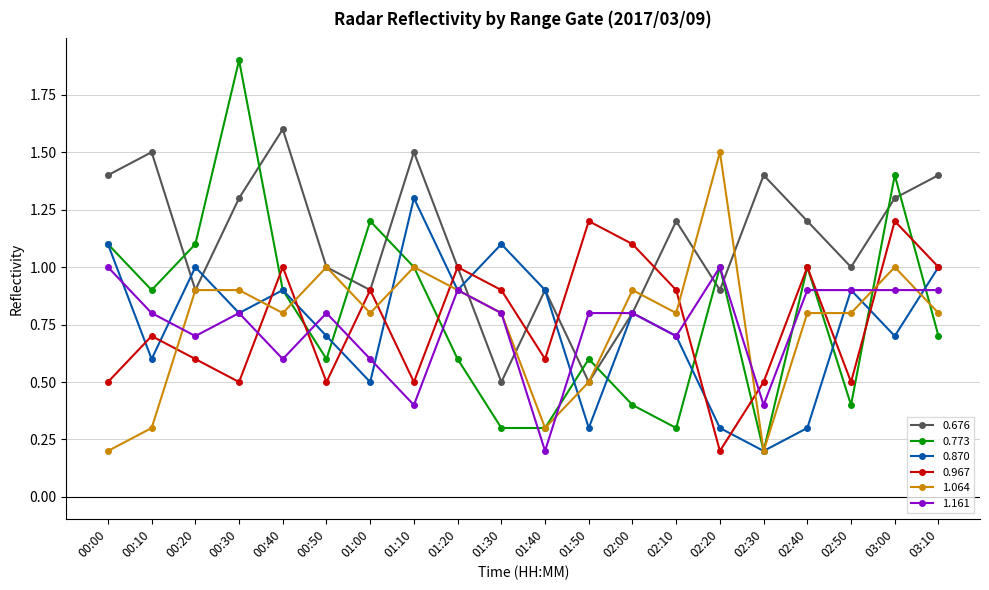

What are all the series names shown in the legend?

0.676, 0.773, 0.870, 0.967, 1.064, 1.161